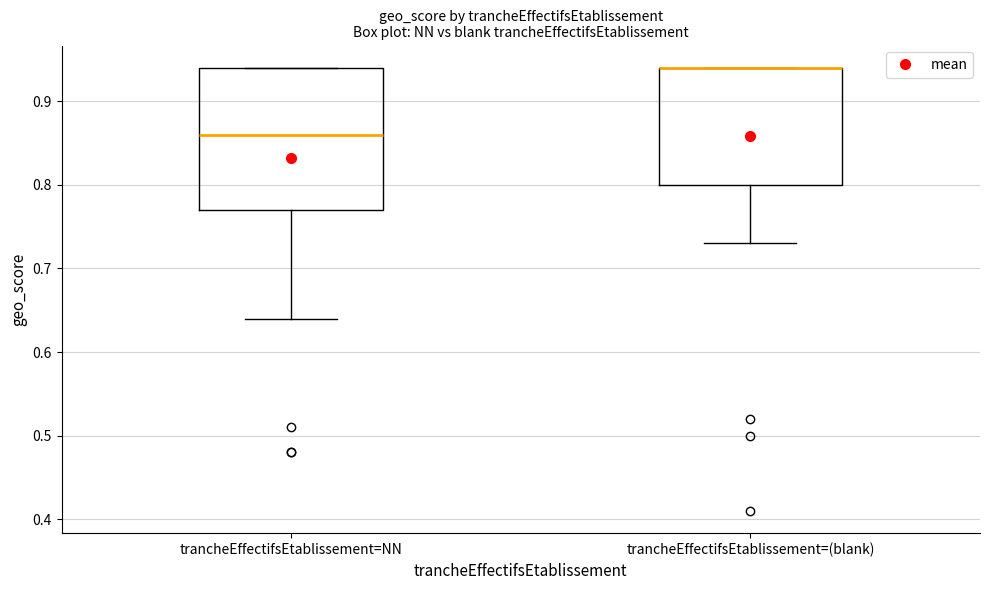

Reading left to right, transcribe this box plot: for each box, give where its median line is, the range the box spans, and where its two whiskers end, as read against the y-axis. The values are not printed on the chart, so give them approximately, as read against the axis.

trancheEffectifsEtablissement=NN: median 0.86, box 0.77 to 0.94, whiskers 0.64 to 0.94
trancheEffectifsEtablissement=(blank): median 0.94 (drawn on the box's upper edge), box 0.80 to 0.94, whiskers 0.73 to 0.94